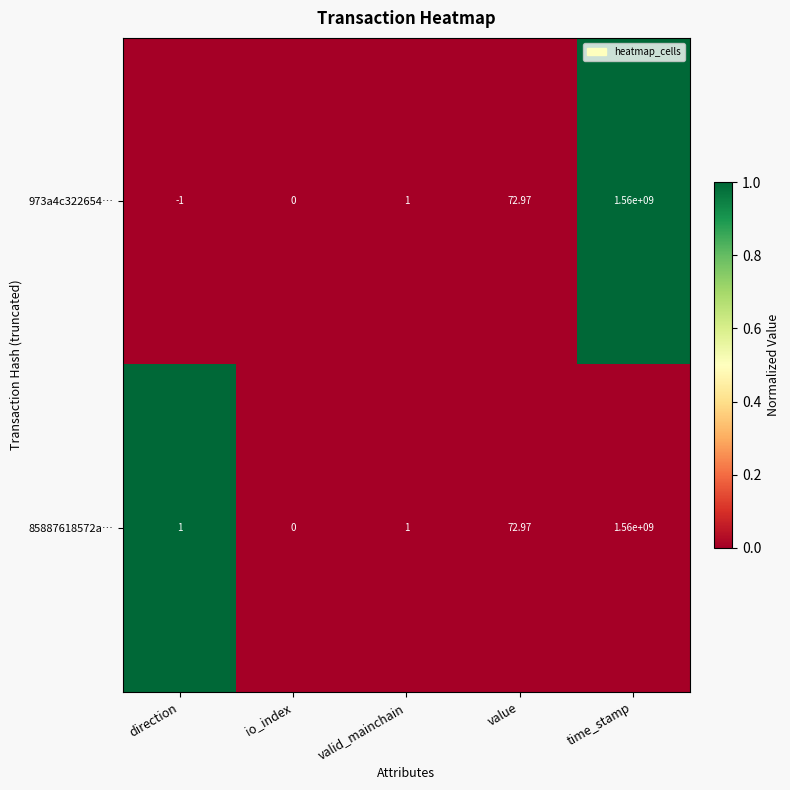

At which category does the chart reach its peak across all series?

time_stamp